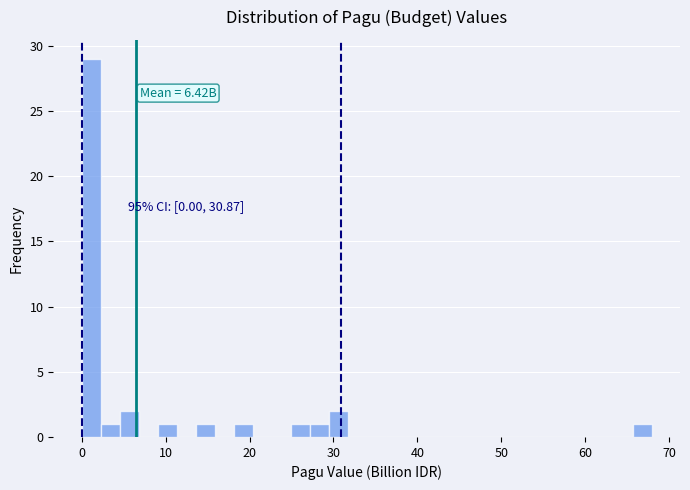

Read against the x-axis, roughly where is the centre of the tallest bar?

1